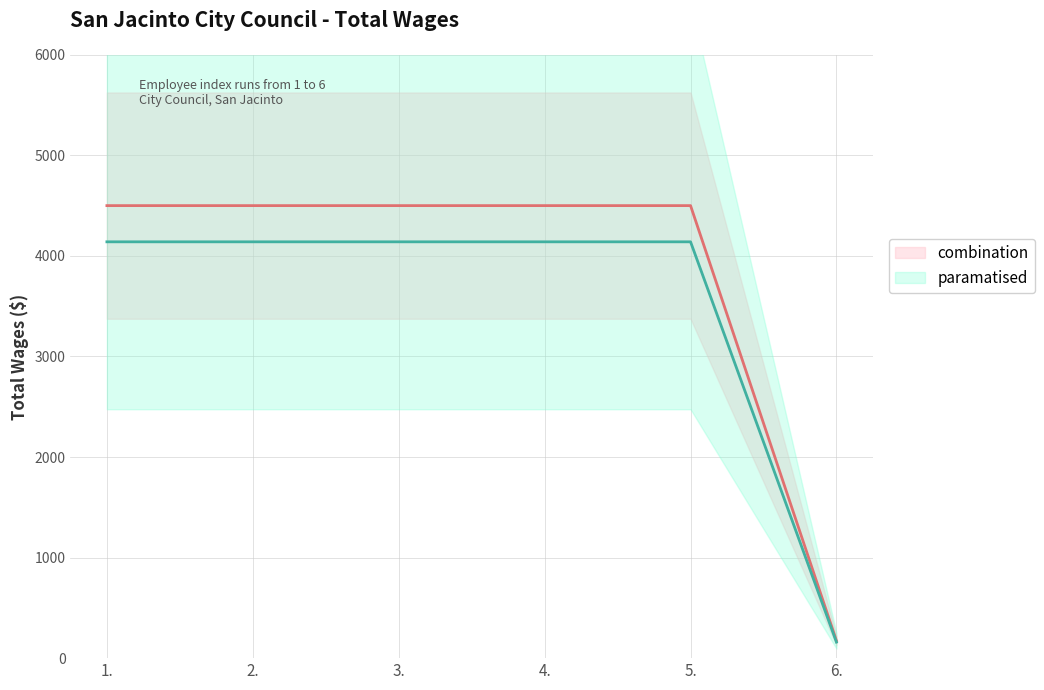

The value at 1. is 4500. True or false?

True